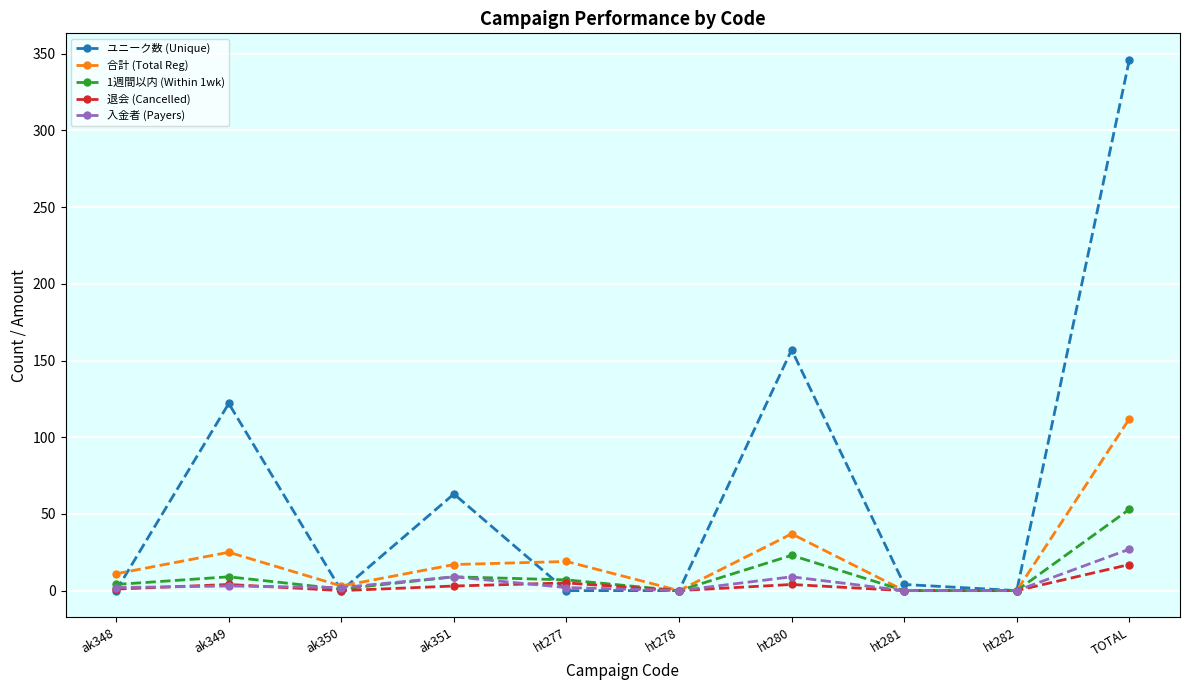

Is the value of 退会 (Cancelled) at ak351 greater than the value of 合計 (Total Reg) at ak351?

No